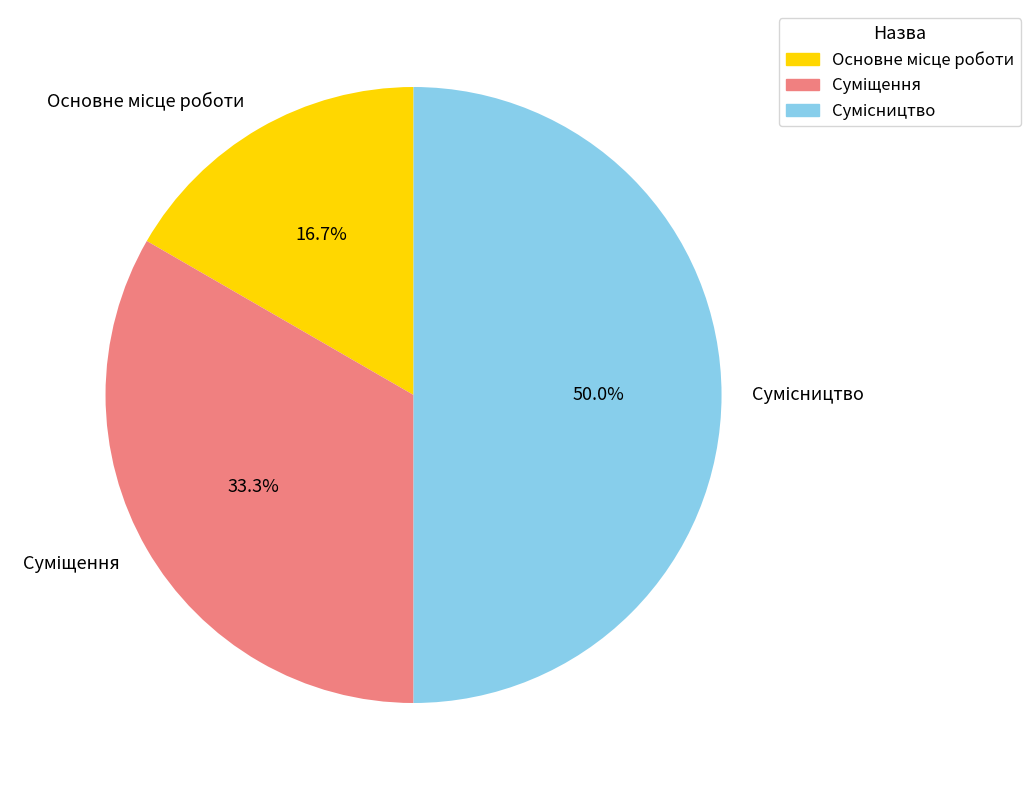

How many slices are in this pie chart?

3